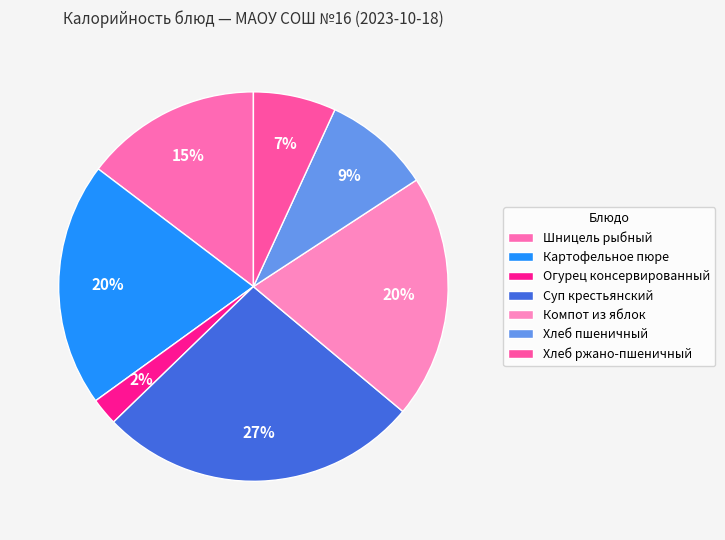

How many segments does this pie chart have?

7